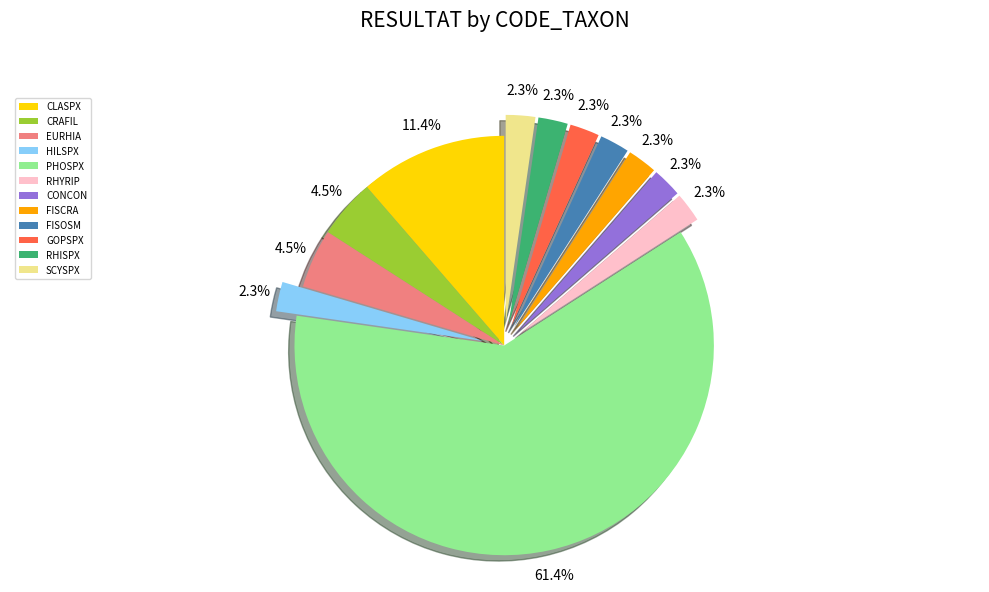

True or false: PHOSPX accounts for 61% of the total.

True